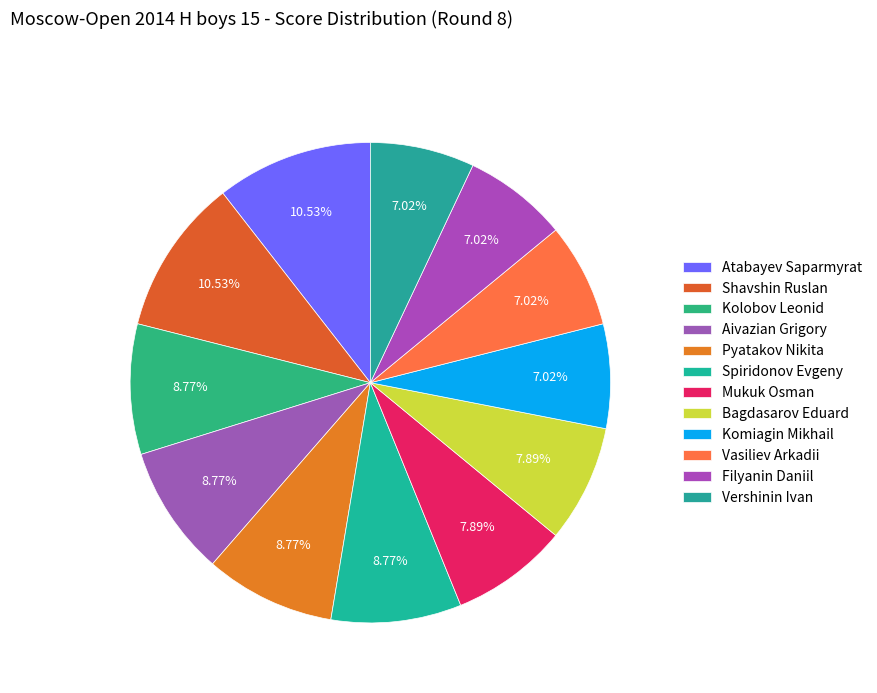

How many slices are in this pie chart?

12